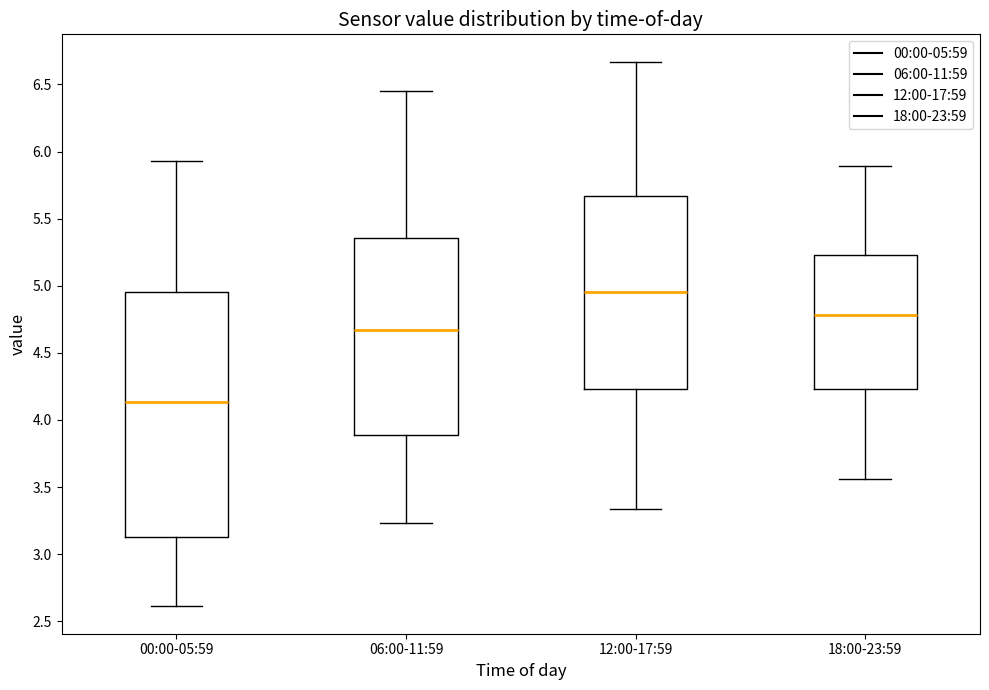

Which box is the tallest, from its lower edge to its upper edge?

00:00-05:59